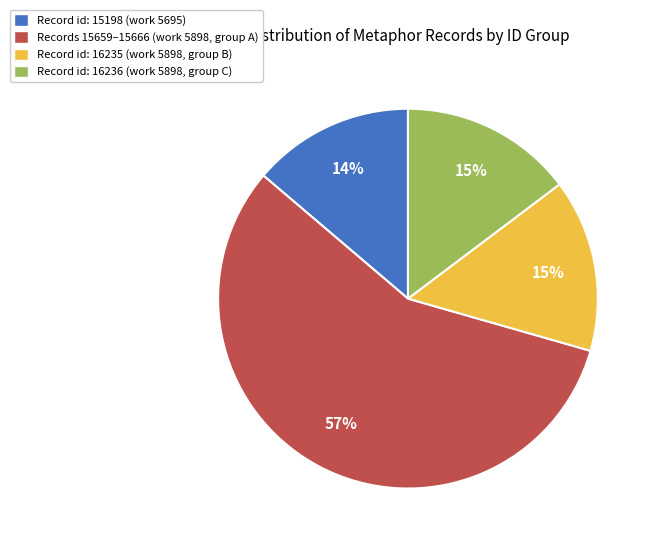

What is the ratio of the value at Record id: 15198 (work 5695) to the value at Record id: 16236 (work 5898, group C)?

0.9